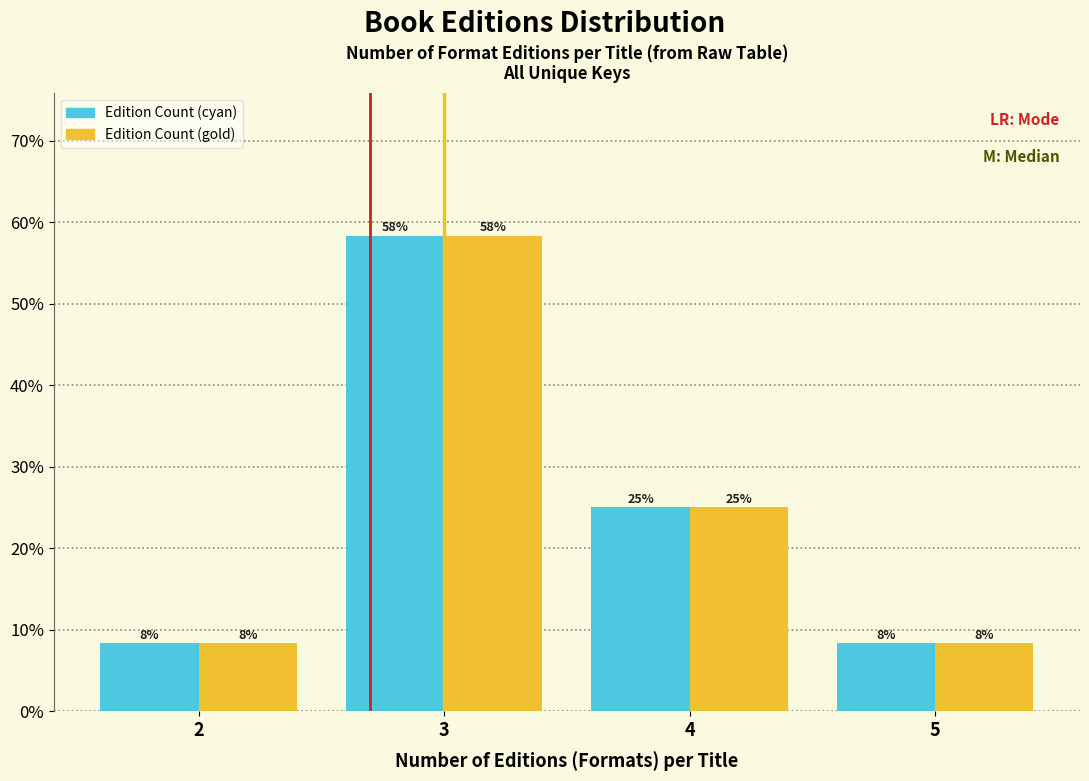

What are all the series names shown in the legend?

Edition Count (cyan), Edition Count (gold)